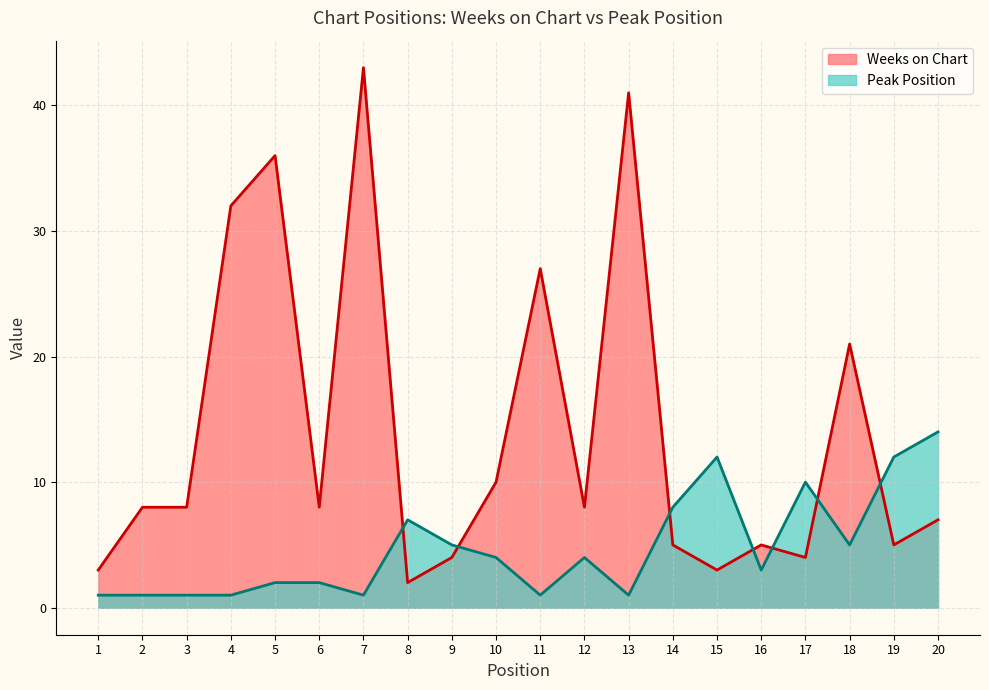

Count the number of data series in this chart.

2